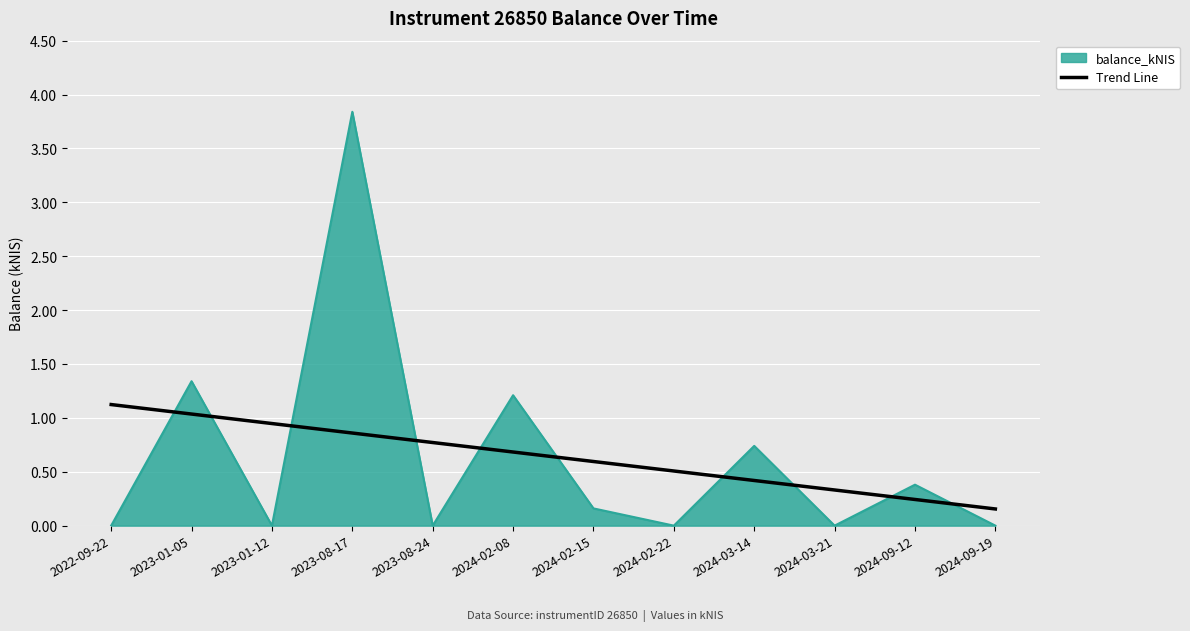

What is the greatest value displayed?

3.8